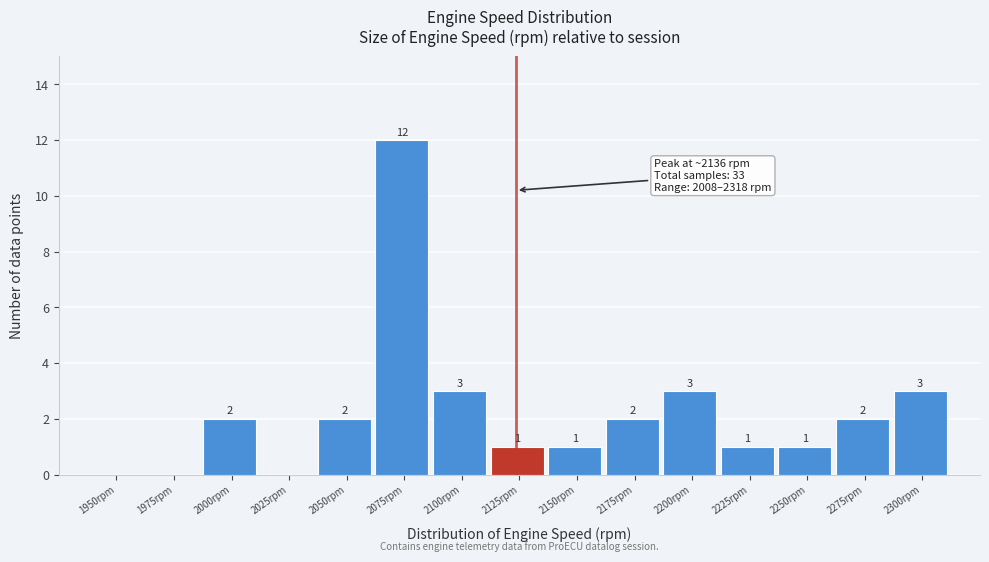

Reading left to right, transcribe all the data shown in this chart.

1950rpm=0	1975rpm=0	2000rpm=2	2025rpm=0	2050rpm=2	2075rpm=12	2100rpm=3	2125rpm=1	2150rpm=1	2175rpm=2	2200rpm=3	2225rpm=1	2250rpm=1	2275rpm=2	2300rpm=3